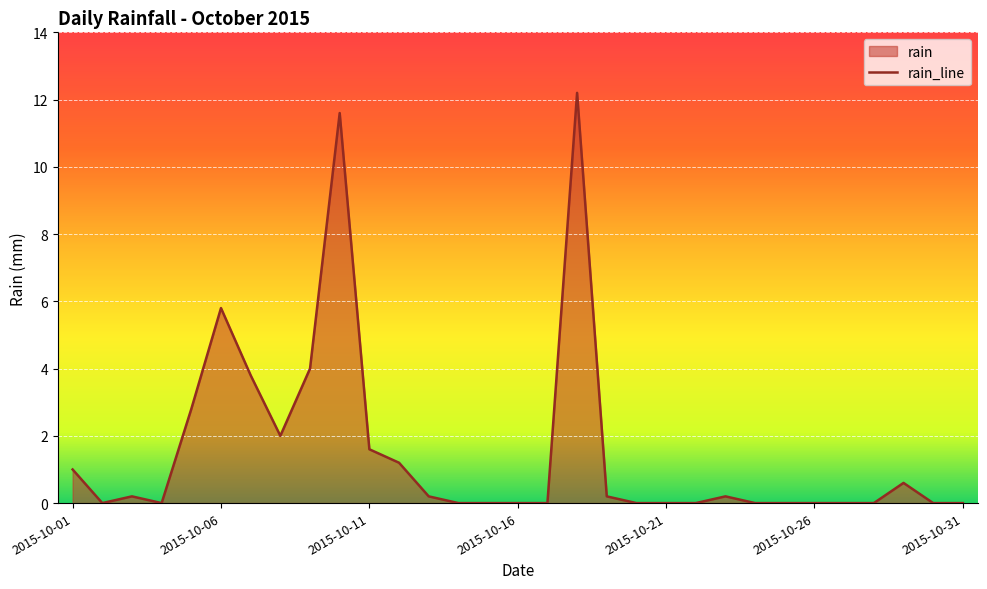

Read the value at 2015-10-03.

0.2